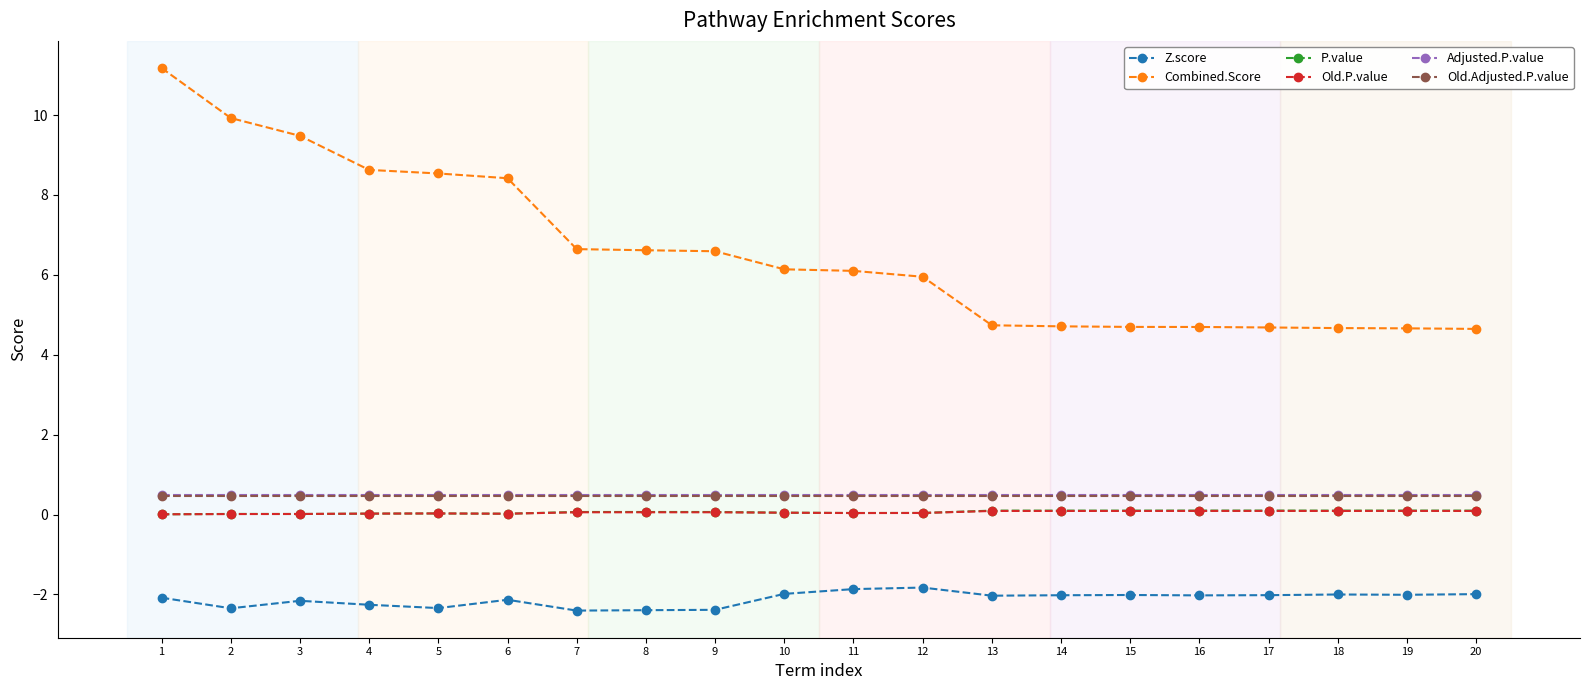

What is the highest value of the Adjusted.P.value series?

0.5